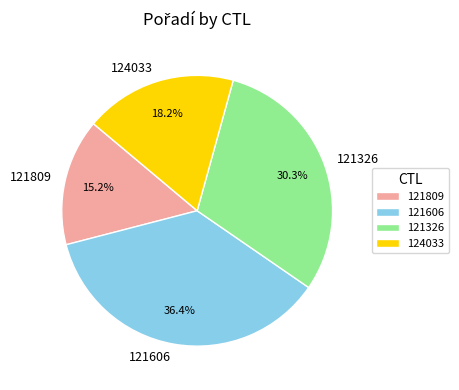

How many slices are in this pie chart?

4